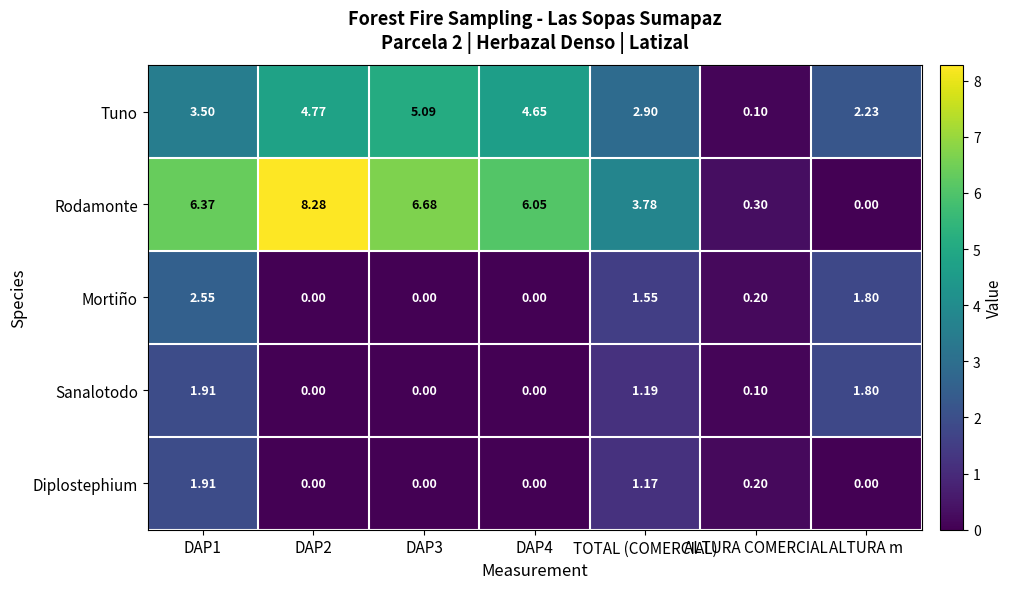

Between TOTAL (COMERCIAL) and ALTURA COMERCIAL, which series saw the biggest shift?

Rodamonte